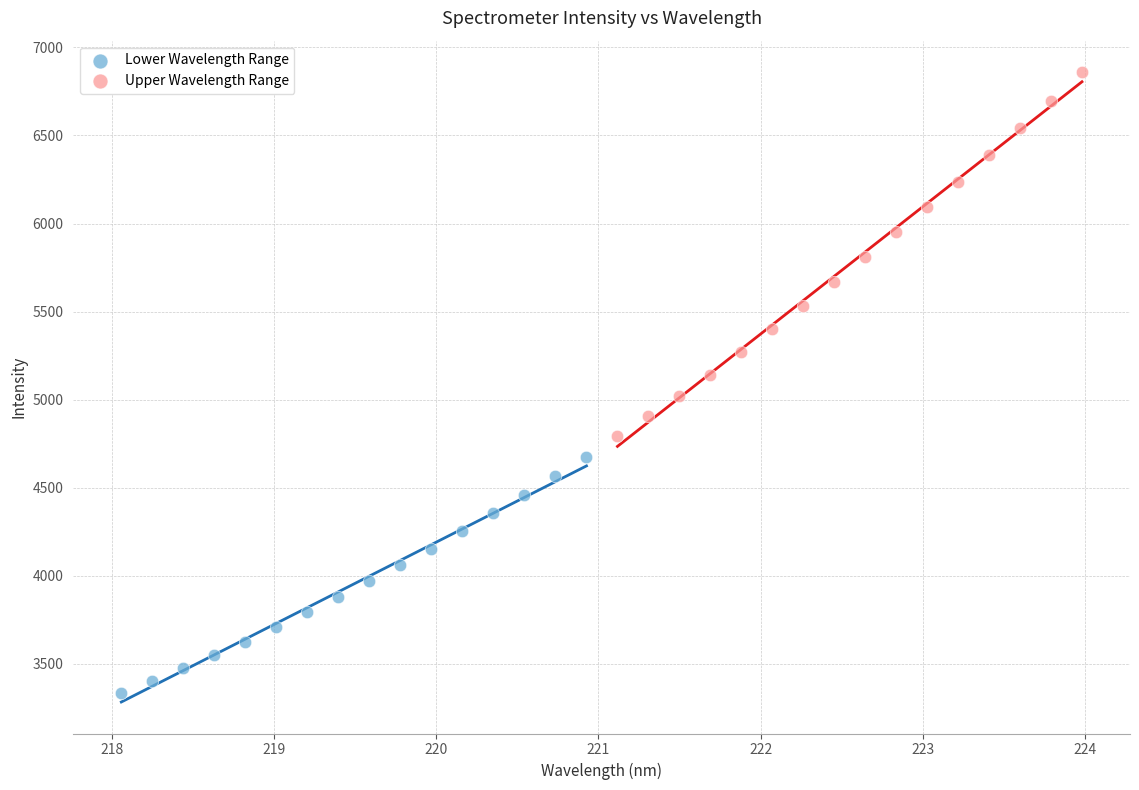

Which series has the largest Y range (max minus min)?

Upper Wavelength Range